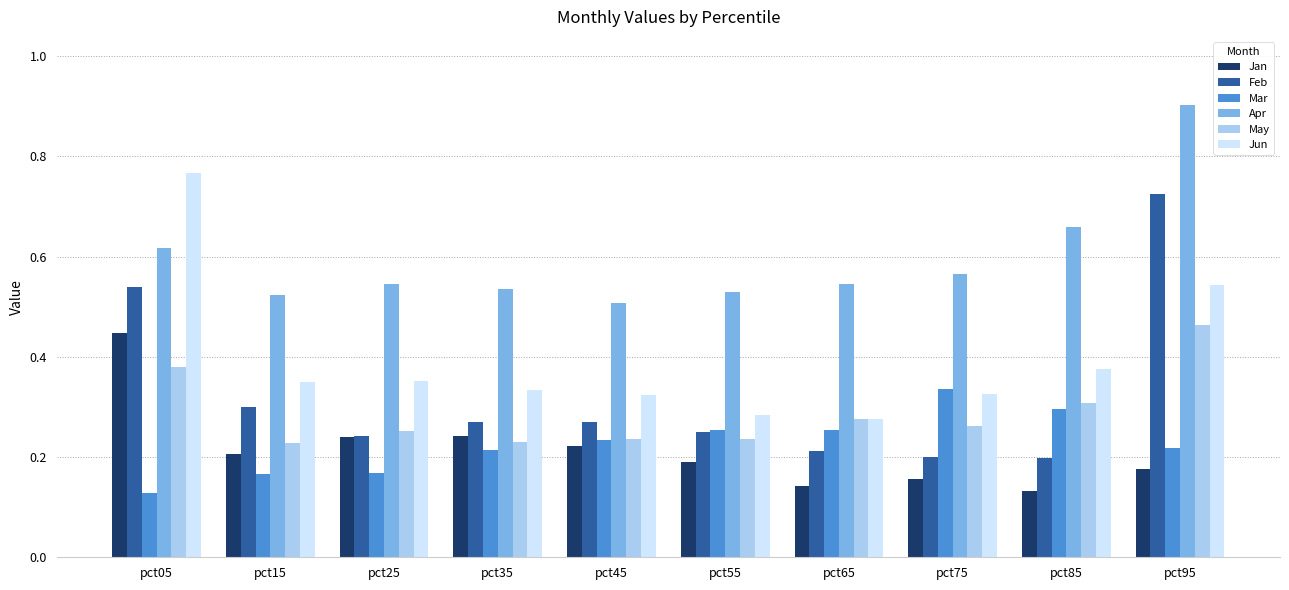

Which series changed the most between pct05 and pct85?

Jun